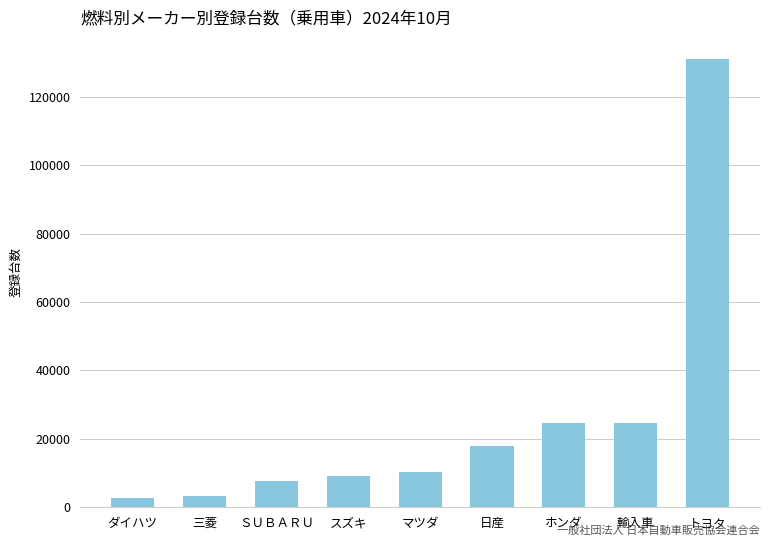

The value at ホンダ is 24553. True or false?

True